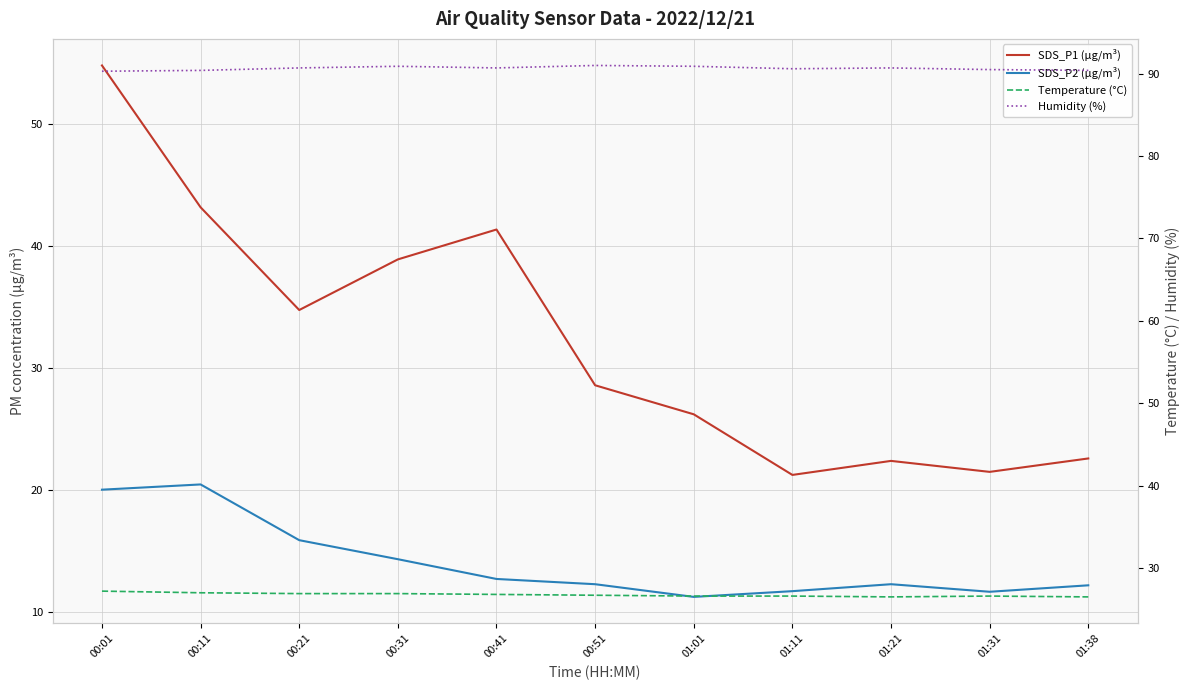

The value of Temperature (°C) at 01:31 is 26.6. True or false?

True